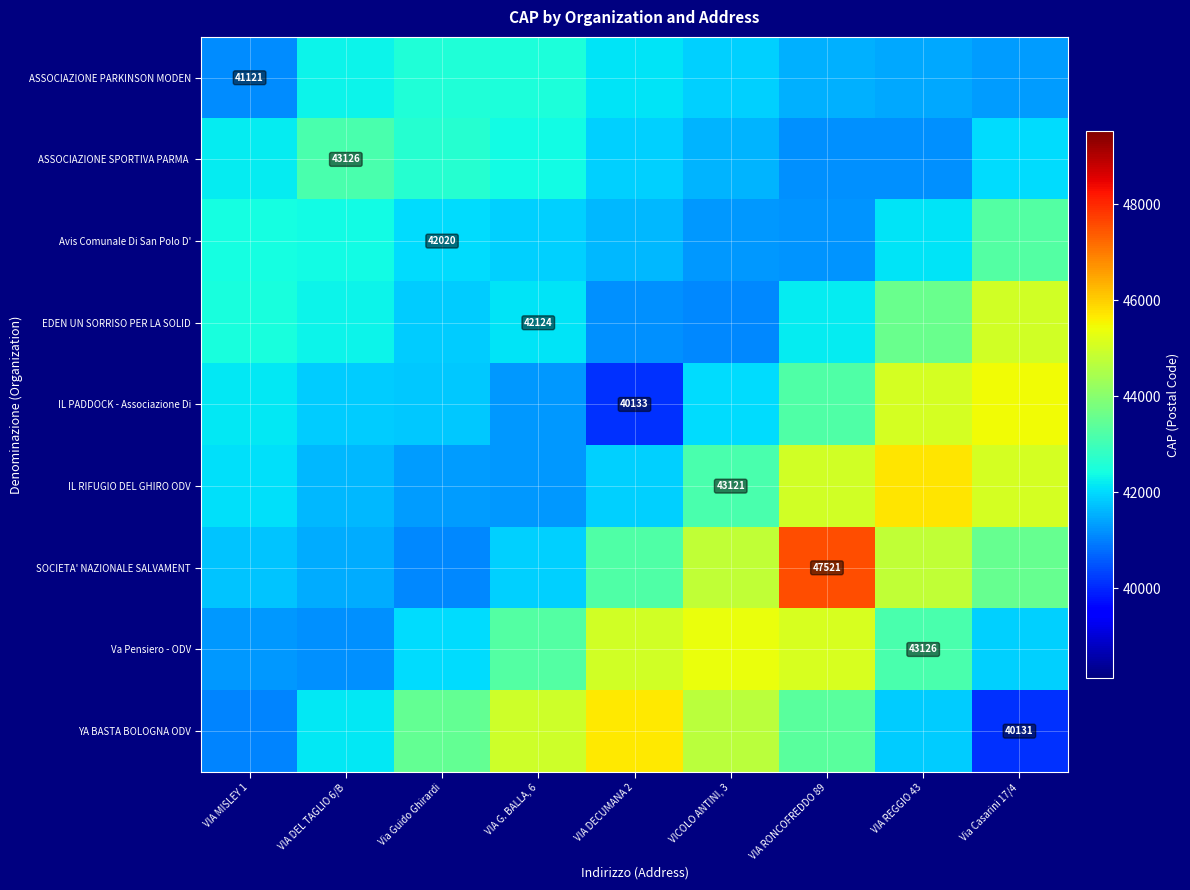

Rank the series by their maximum value, from lowest to highest.

ASSOCIAZIONE PARKINSON MODEN, ASSOCIAZIONE SPORTIVA PARMA, Avis Comunale Di San Polo D', EDEN UN SORRISO PER LA SOLID, Va Pensiero - ODV, IL PADDOCK - Associazione Di, YA BASTA BOLOGNA ODV, IL RIFUGIO DEL GHIRO ODV, SOCIETA' NAZIONALE SALVAMENT